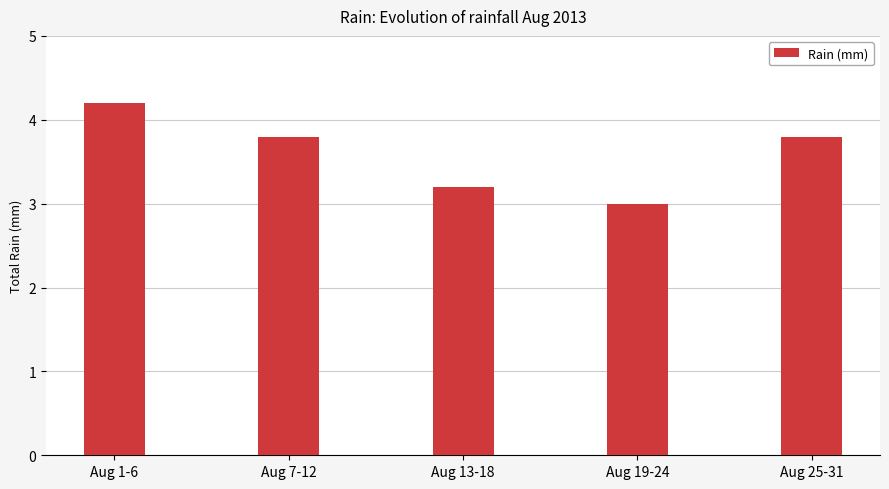

What is the average value?

3.6